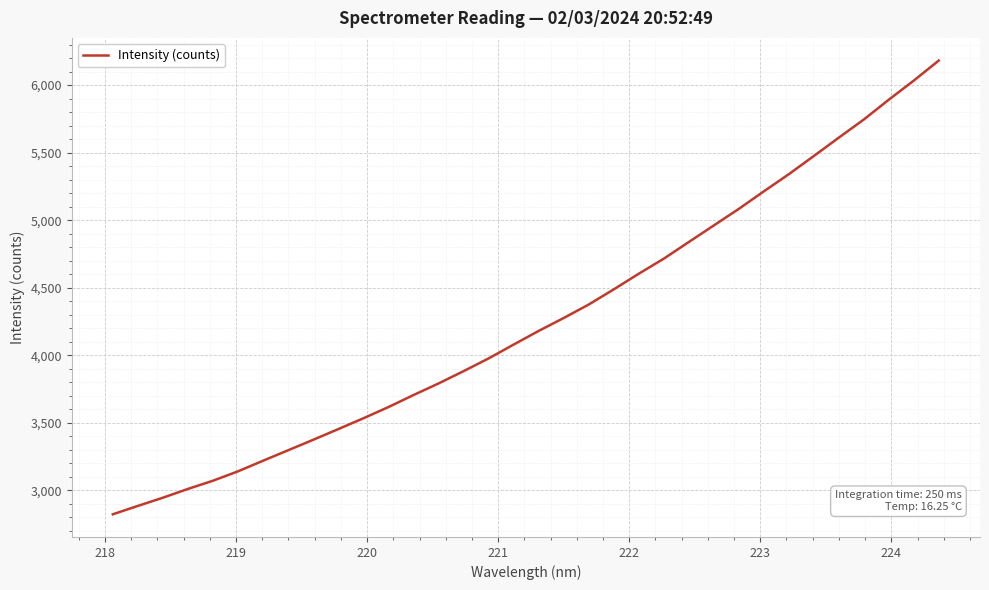

What is the maximum value shown in the chart?

6181.6